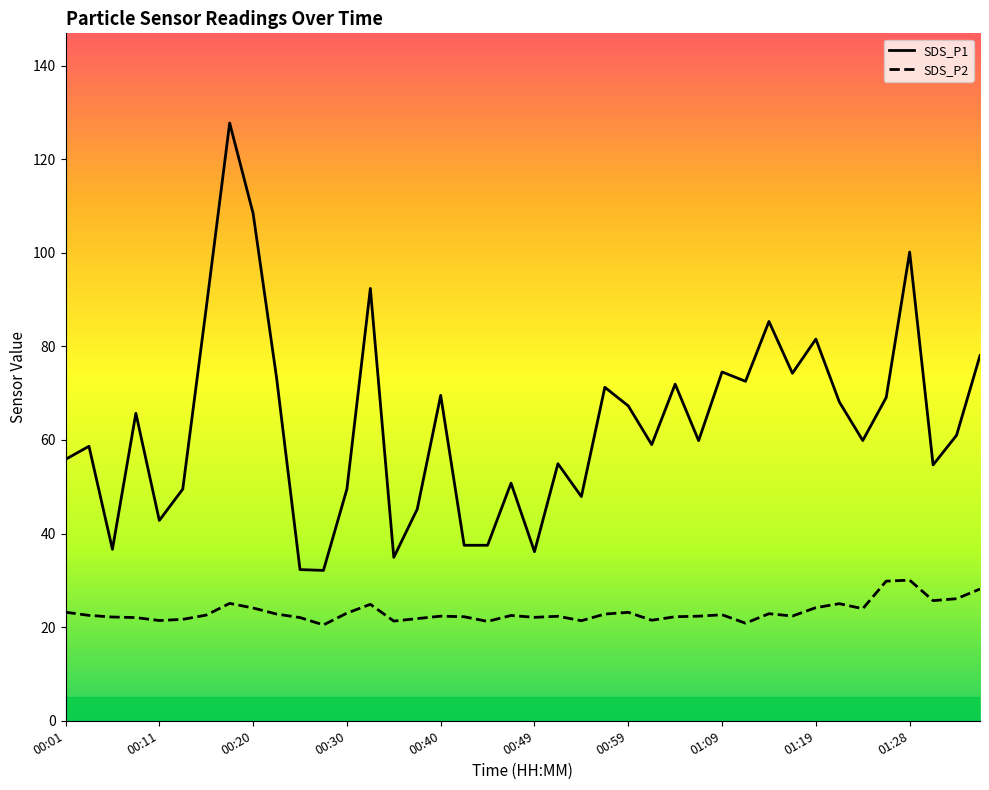

What is the difference between the highest and lowest values at 00:40?

47.2